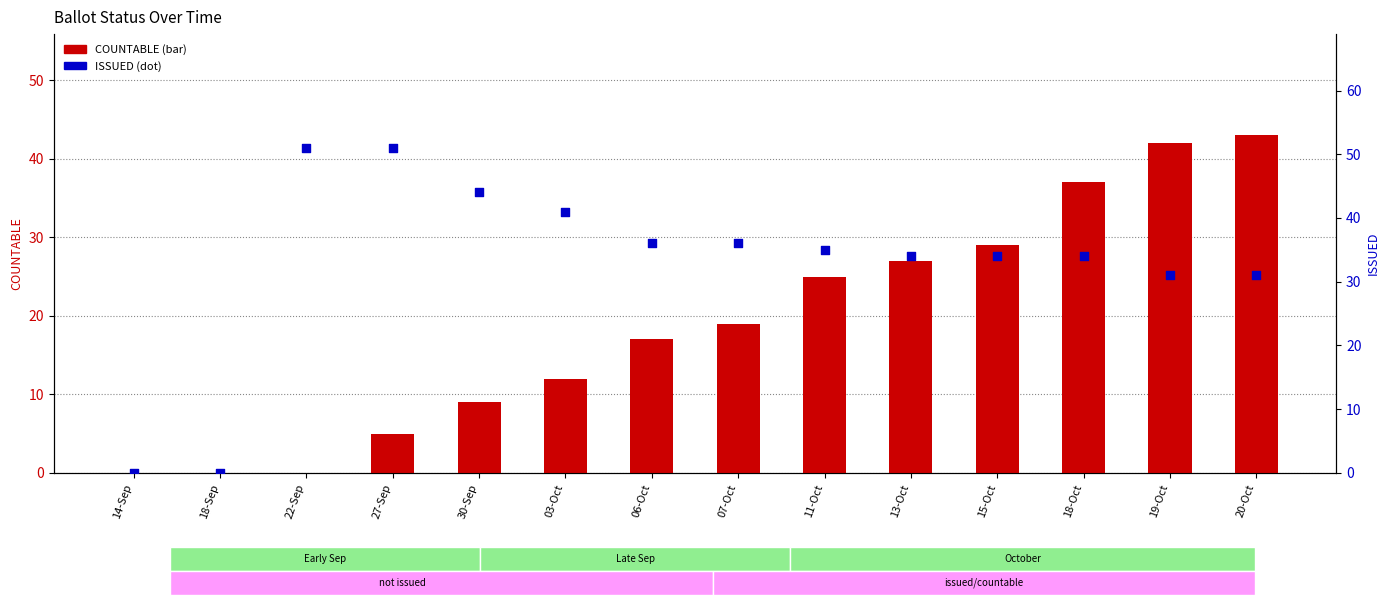

Which series has the largest total across all categories?

ISSUED